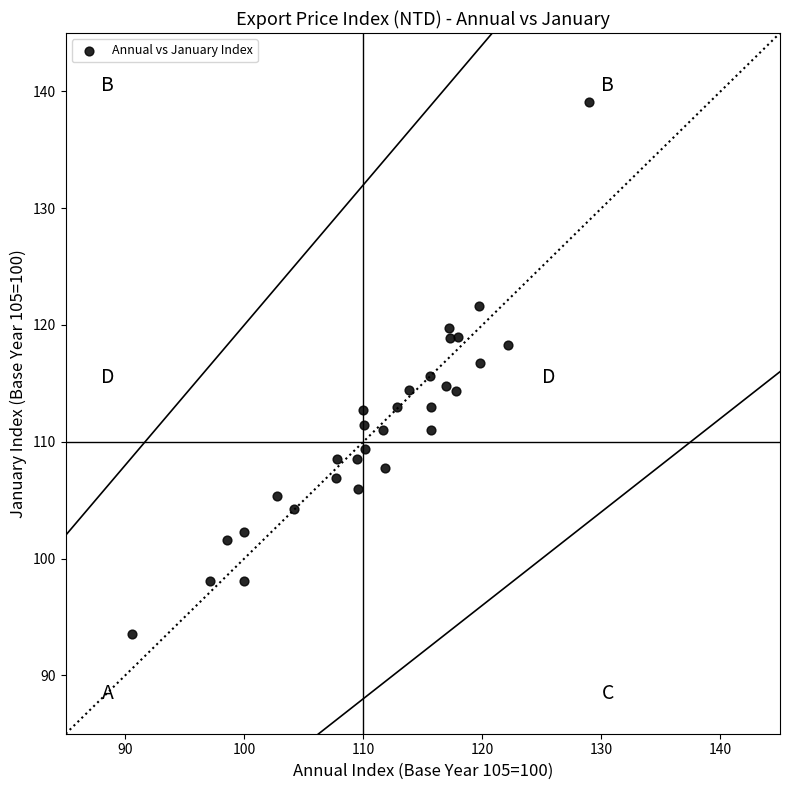

What is the range of X values (max minus min)?

38.4